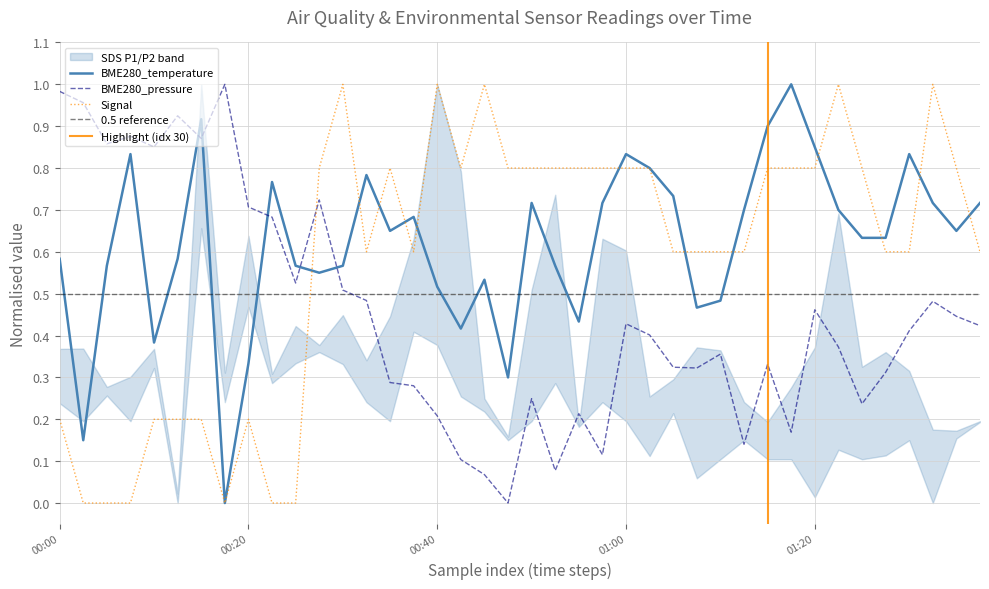

Which category has the lowest value in the BME280_temperature series?

2023/11/19 00:17:44